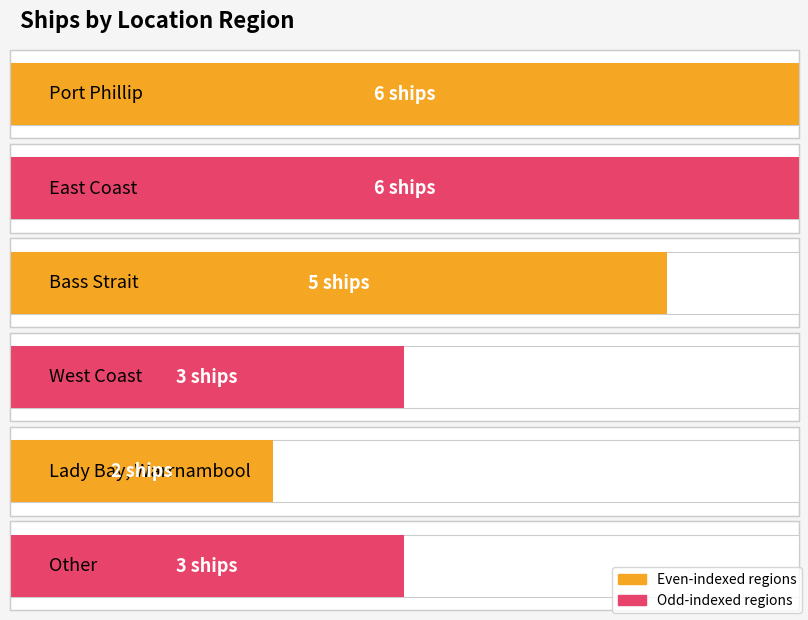

Which label corresponds to the smallest value in the chart?

Lady Bay, Warrnambool